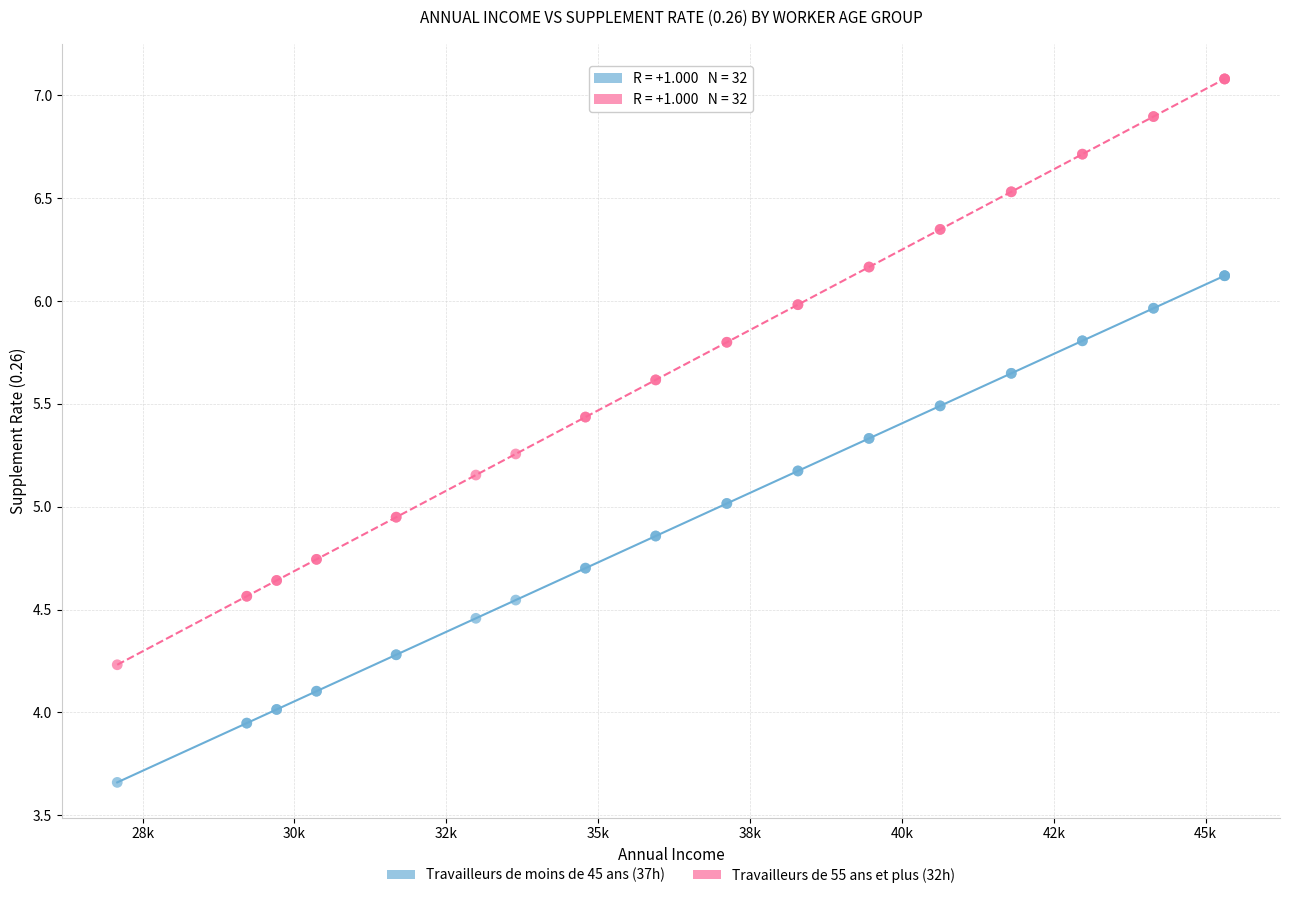

Which series reaches the minimum Y coordinate?

Travailleurs de moins de 45 ans (37h)